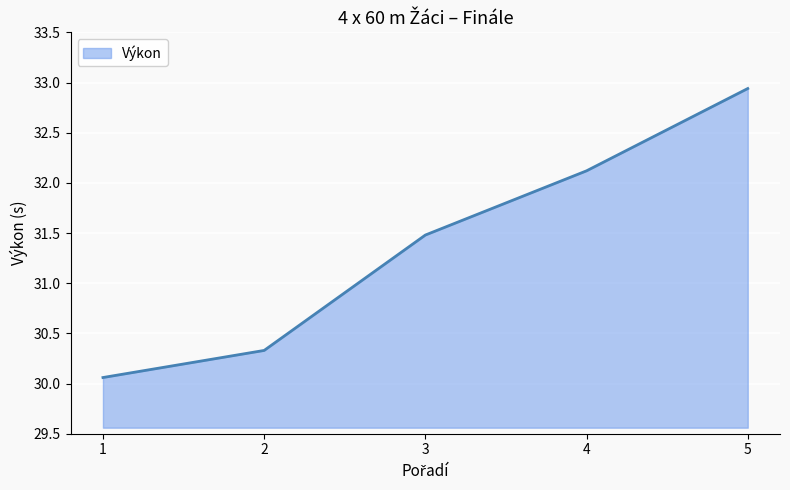

Is it true that the value at 3 is 31.5?

True